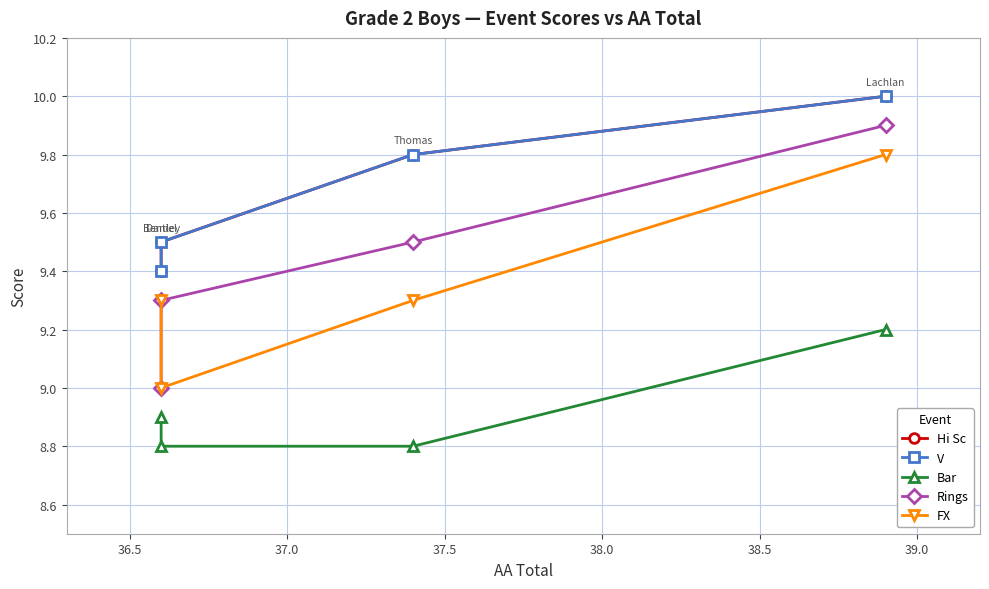

True or false: Hi Sc and Bar cross at least once.

False